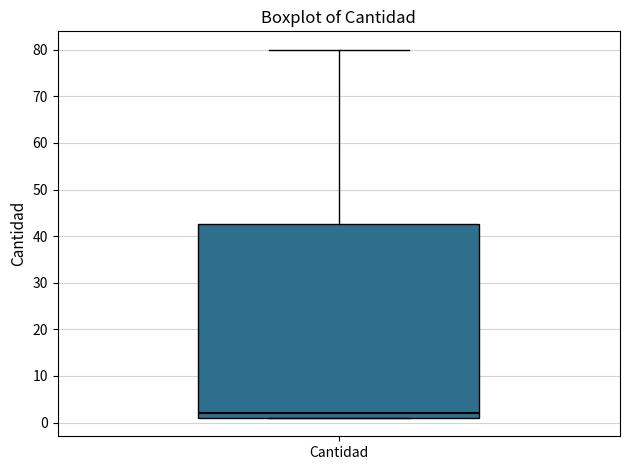

Where does the median line of the box for Cantidad sit on the y-axis? The values are not printed on the chart, so give them approximately, as read against the axis.

2